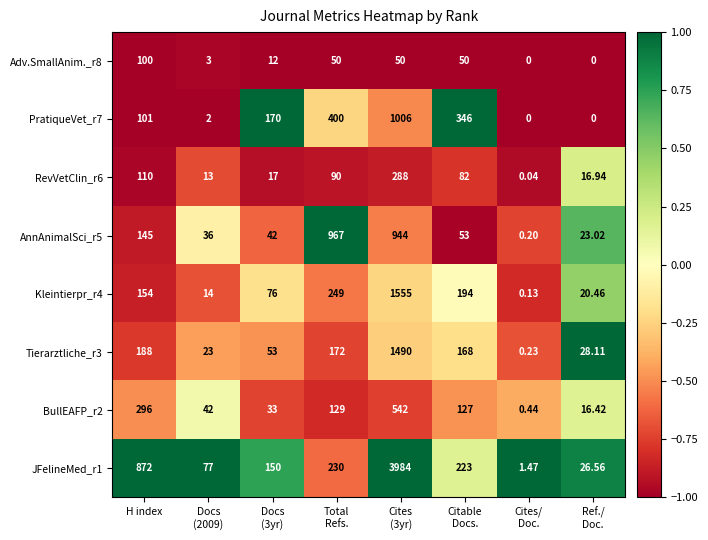

At which label is BullEAFP_r2 closest to 271?

H index